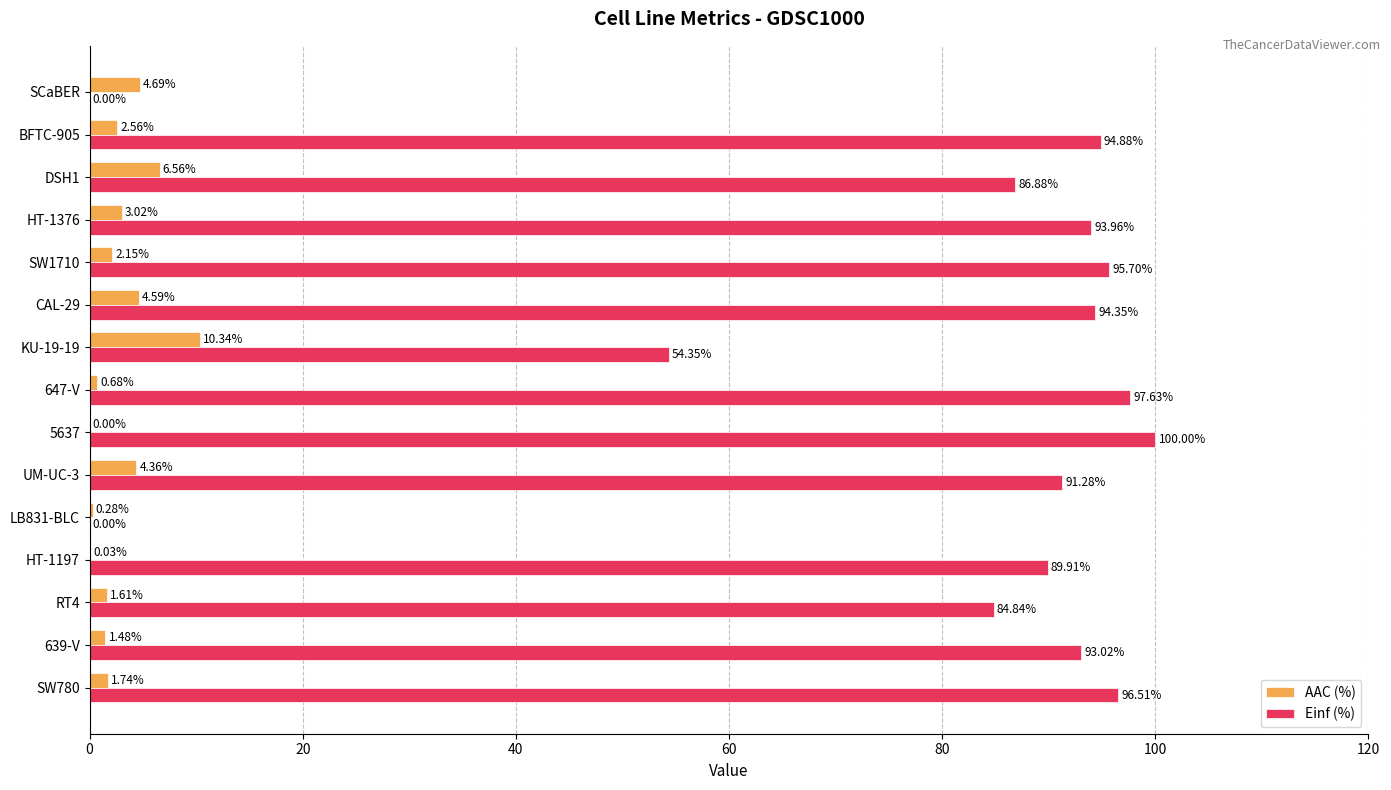

What is the sum of the AAC (%) values at KU-19-19 and 639-V?

11.8